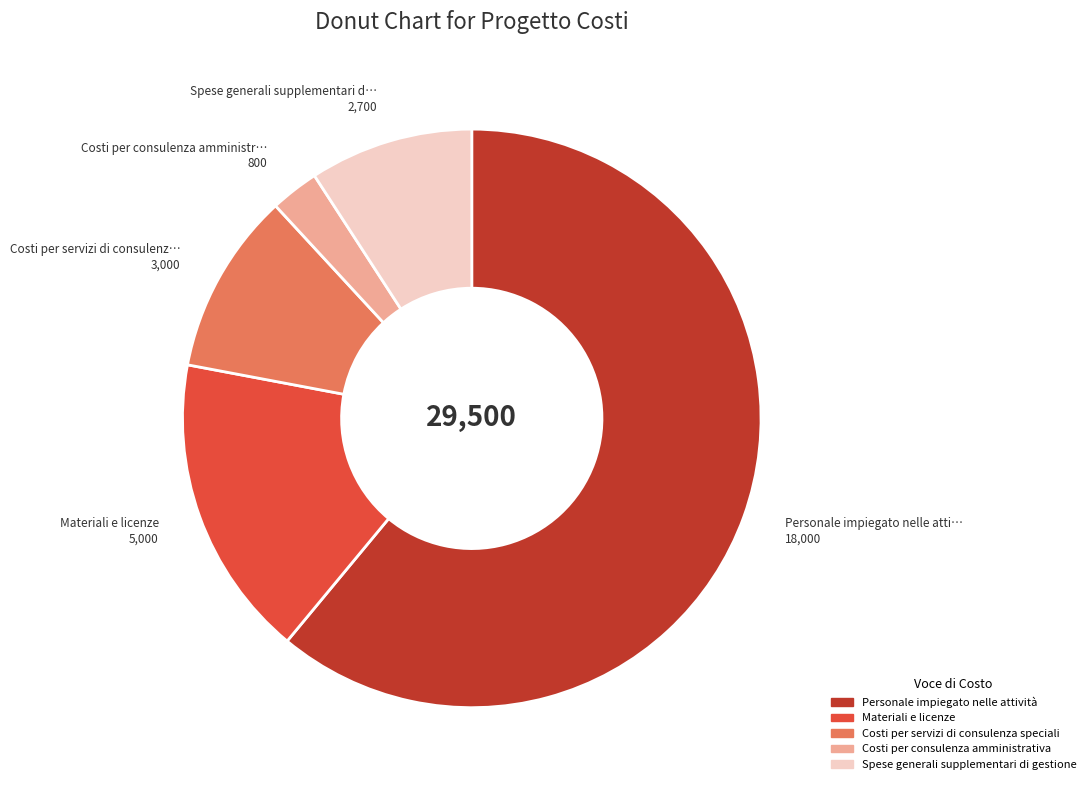

Does any single category account for the majority?

Yes